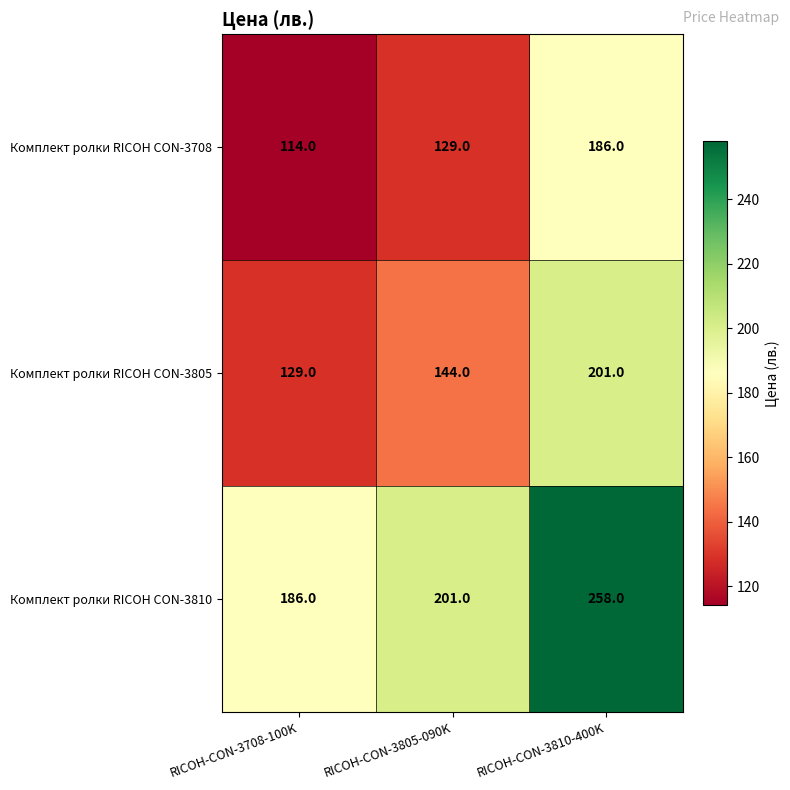

What is the greatest value displayed?

258